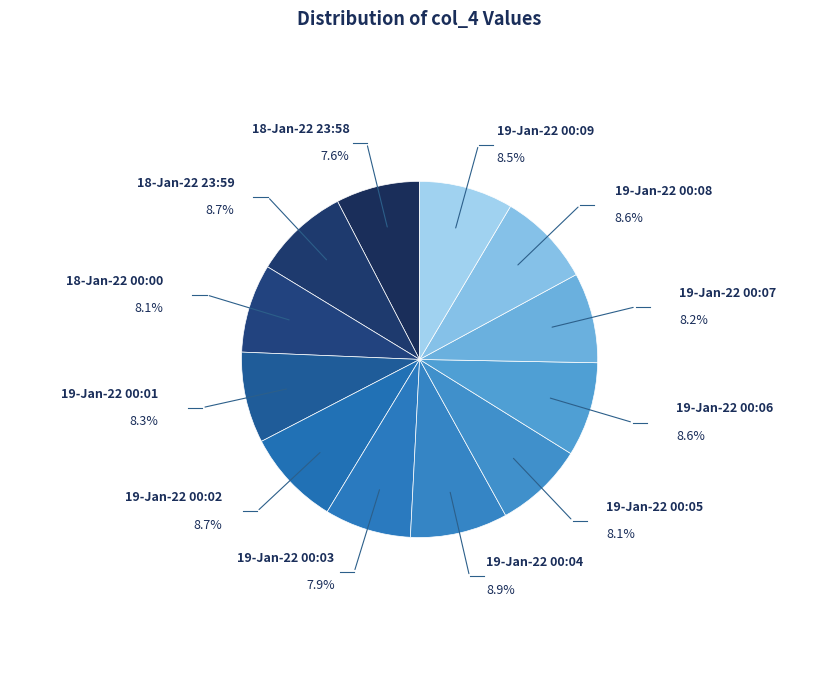

Is there any slice that represents more than half of the pie?

No